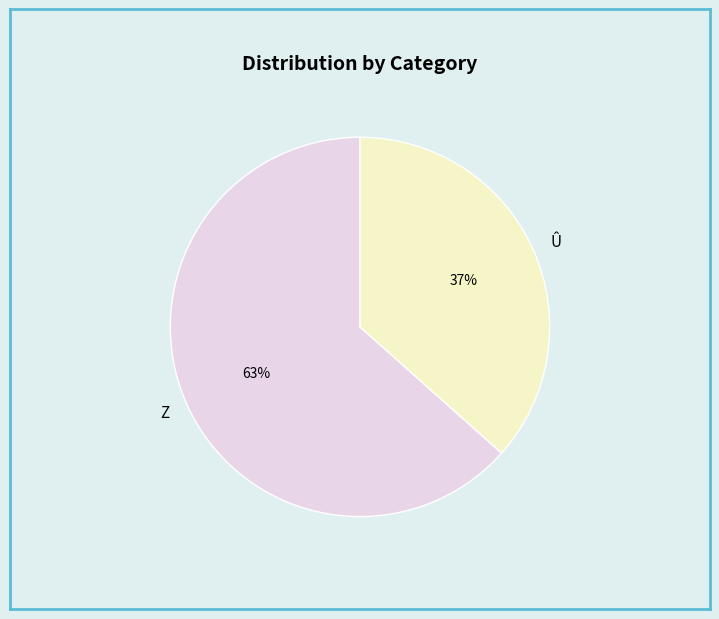

True or false: Û accounts for 37% of the total.

True